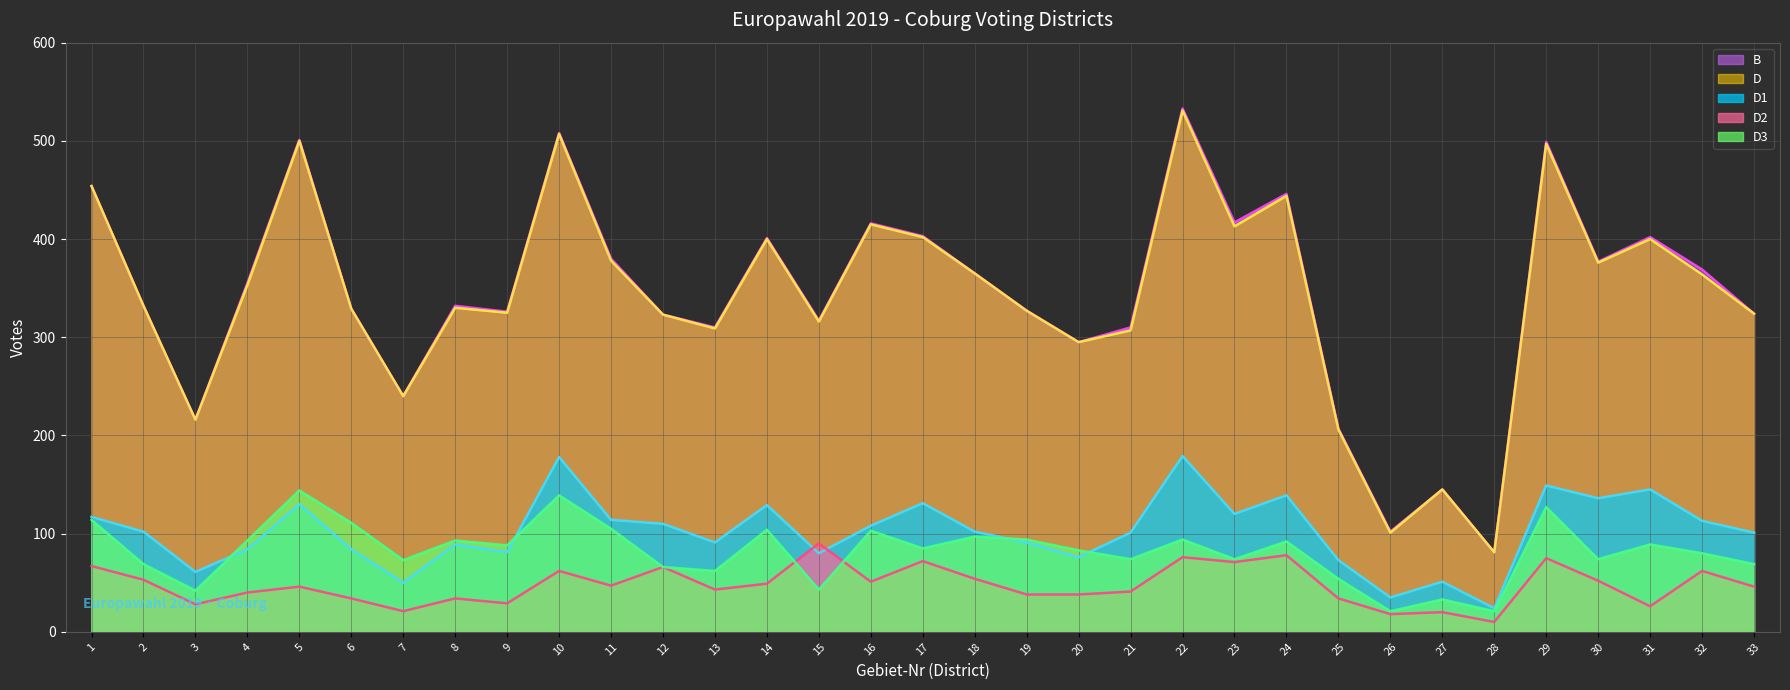

How many data points in D1 (line) are above 102?

15